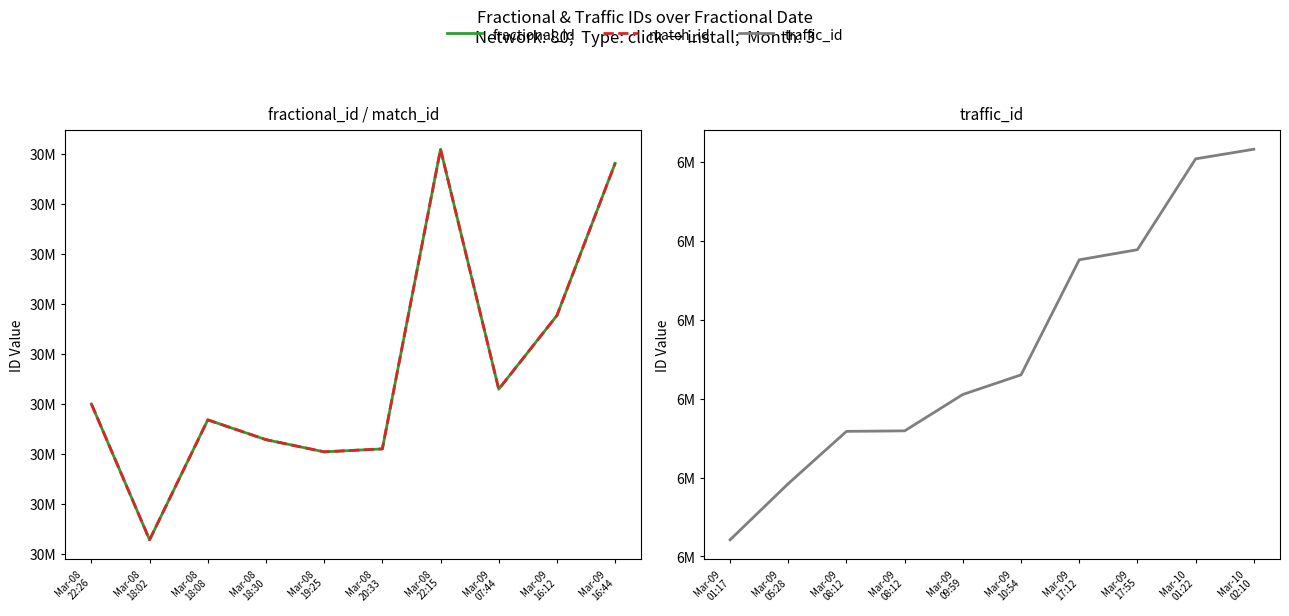

What is the total value across all series at Mar-08
20:33?

67063425